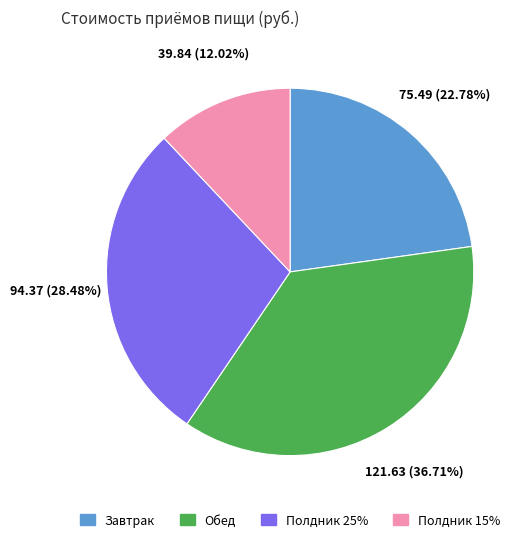

How many segments does this pie chart have?

4